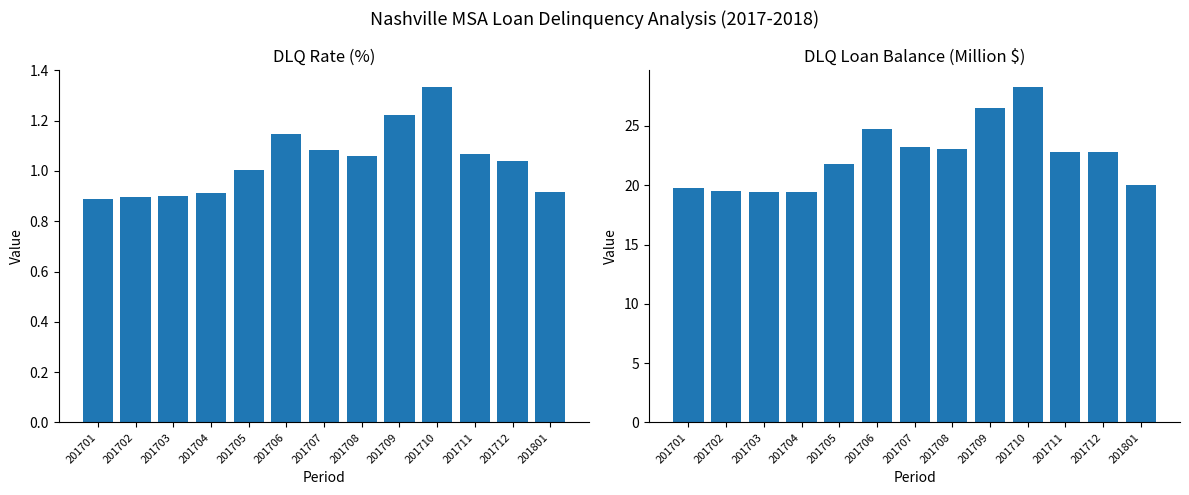

Reading right to left, extract all data points from this chart.

DLQRate: 201801=0.9	201712=1.0	201711=1.1	201710=1.3	201709=1.2	201708=1.1	201707=1.1	201706=1.1	201705=1.0	201704=0.9	201703=0.9	201702=0.9	201701=0.9
DLQLoanBalanceMillion: 201801=20.0	201712=22.8	201711=22.8	201710=28.3	201709=26.5	201708=23.1	201707=23.2	201706=24.7	201705=21.8	201704=19.4	201703=19.4	201702=19.5	201701=19.8